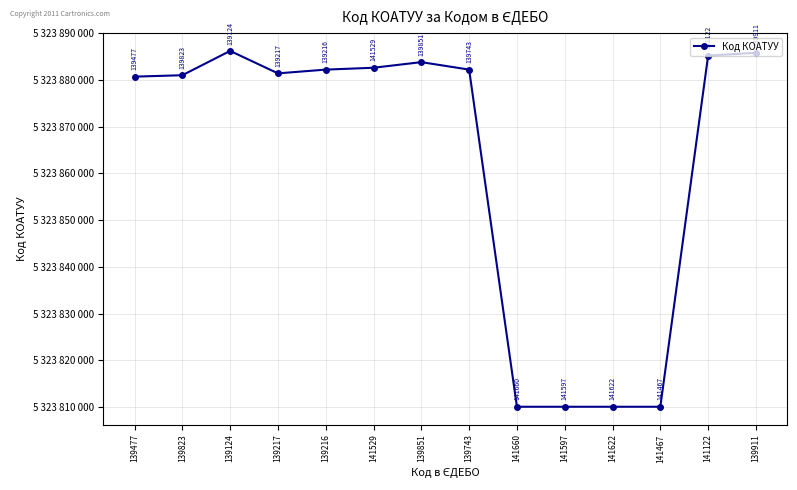

What value does the data have at 139911, to the nearest 100?

5323885800